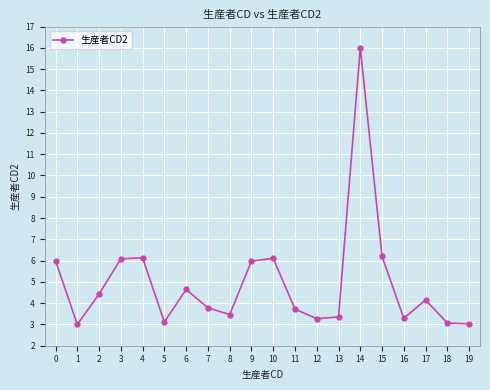

What is the sum of all values?

98.8